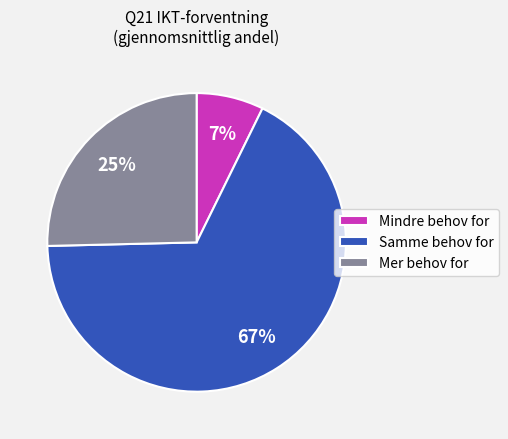

Is it true that Samme behov for is 73% of the pie?

False